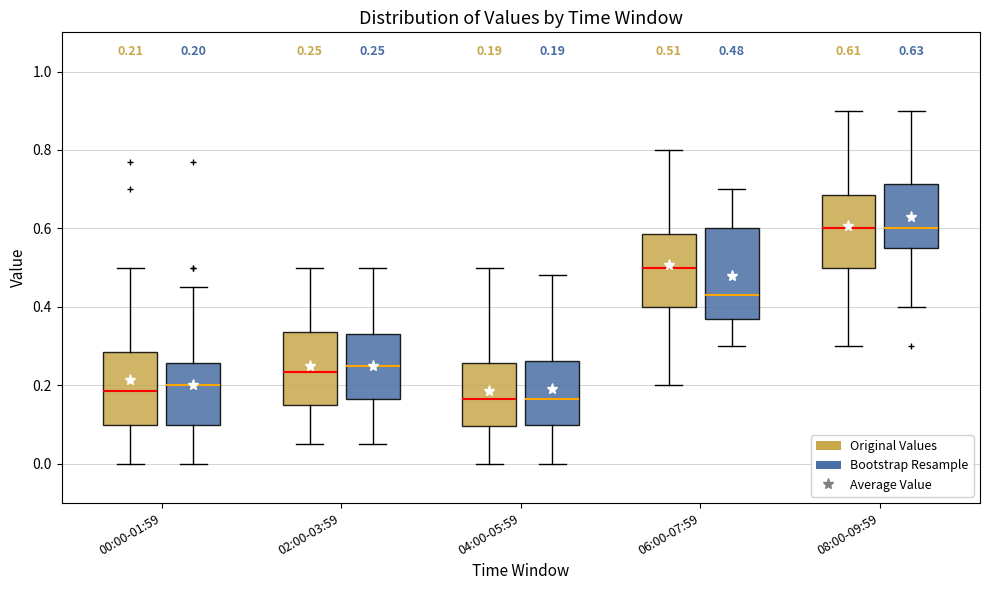

Which box is the tallest, from its lower edge to its upper edge?

06:00-07:59 (Bootstrap Resample)